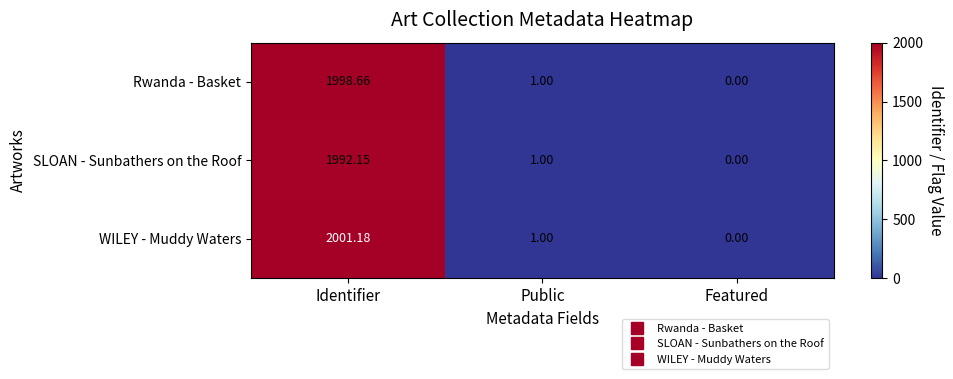

Count the number of data series in this chart.

3